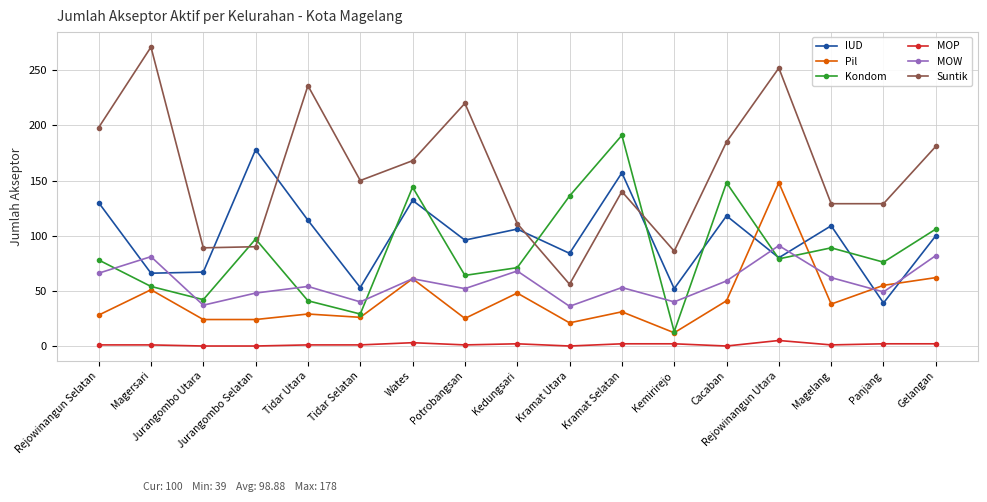

What is the lowest value of the Suntik series?

56